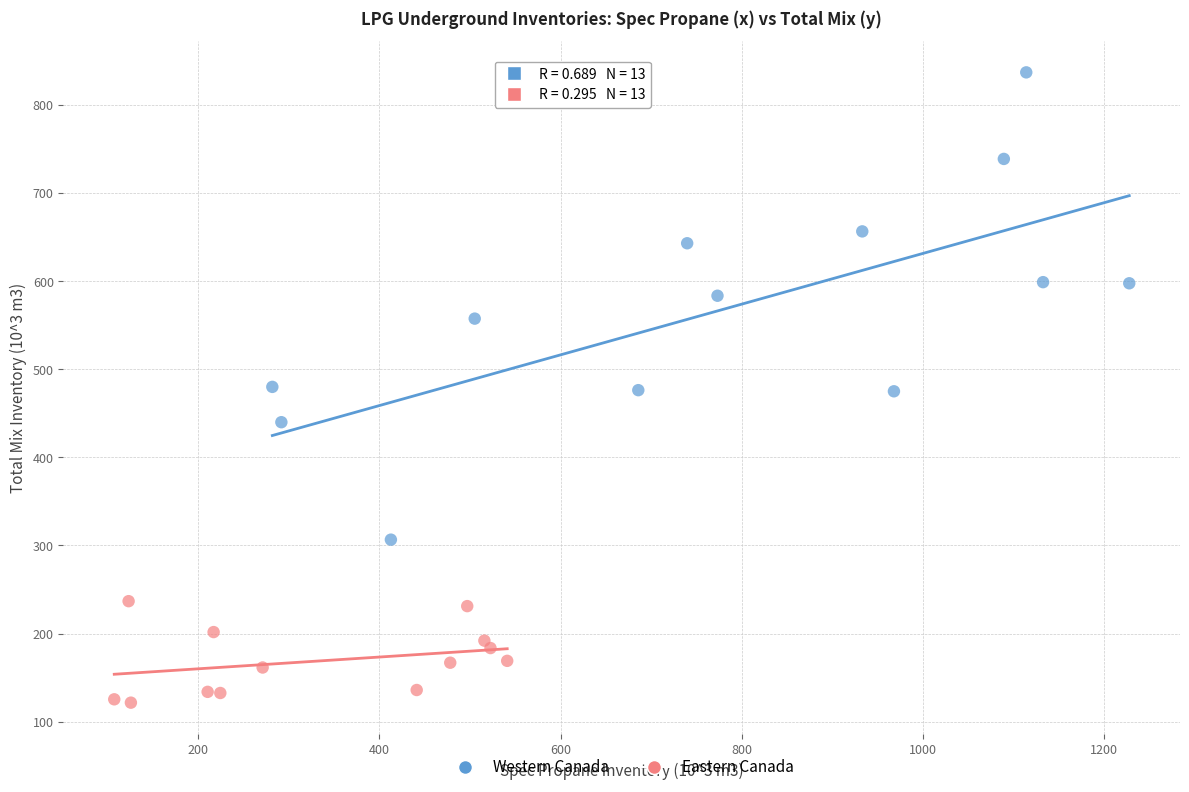

Which series has the widest spread of Y values?

Western Canada